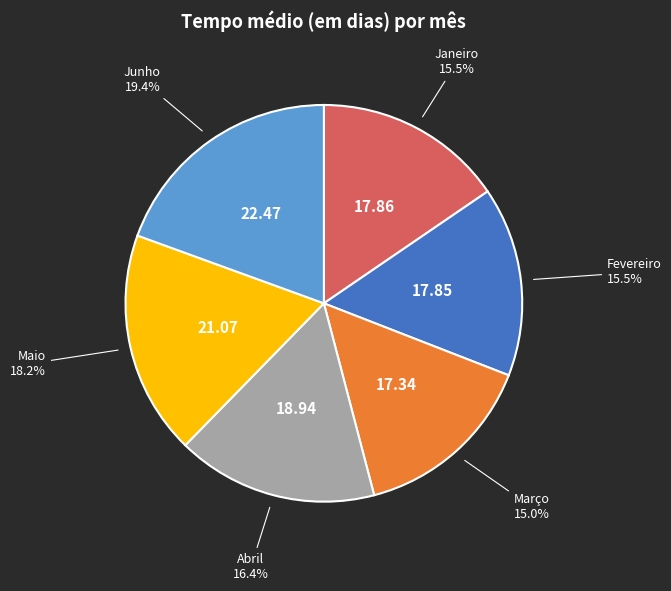

The Junho slice represents 10% of the pie. True or false?

False